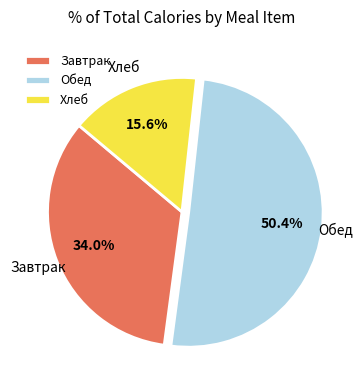

What is the ratio of the value at Обед to the value at Хлеб?

3.2